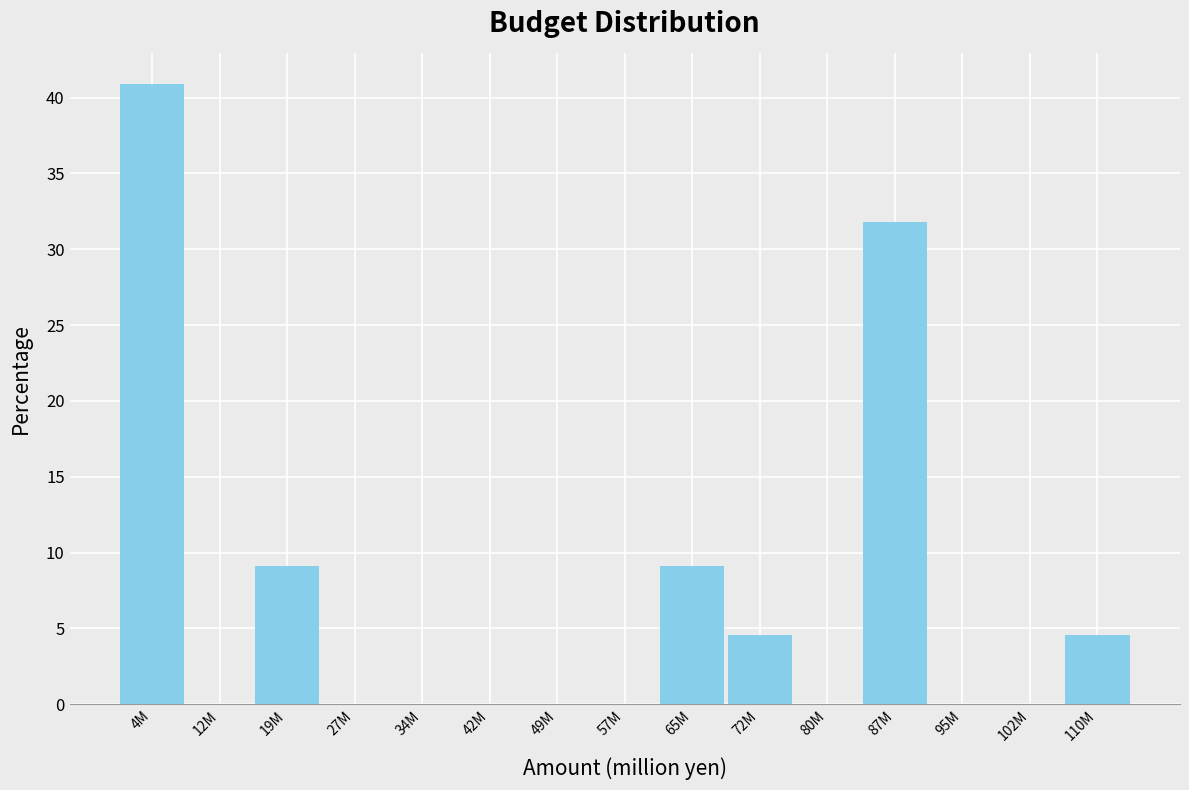

Reading right to left, list all the values displayed in this chart.

110M=4.5	102M=0.0	95M=0.0	87M=31.8	80M=0.0	72M=4.5	65M=9.1	57M=0.0	49M=0.0	42M=0.0	34M=0.0	27M=0.0	19M=9.1	12M=0.0	4M=40.9